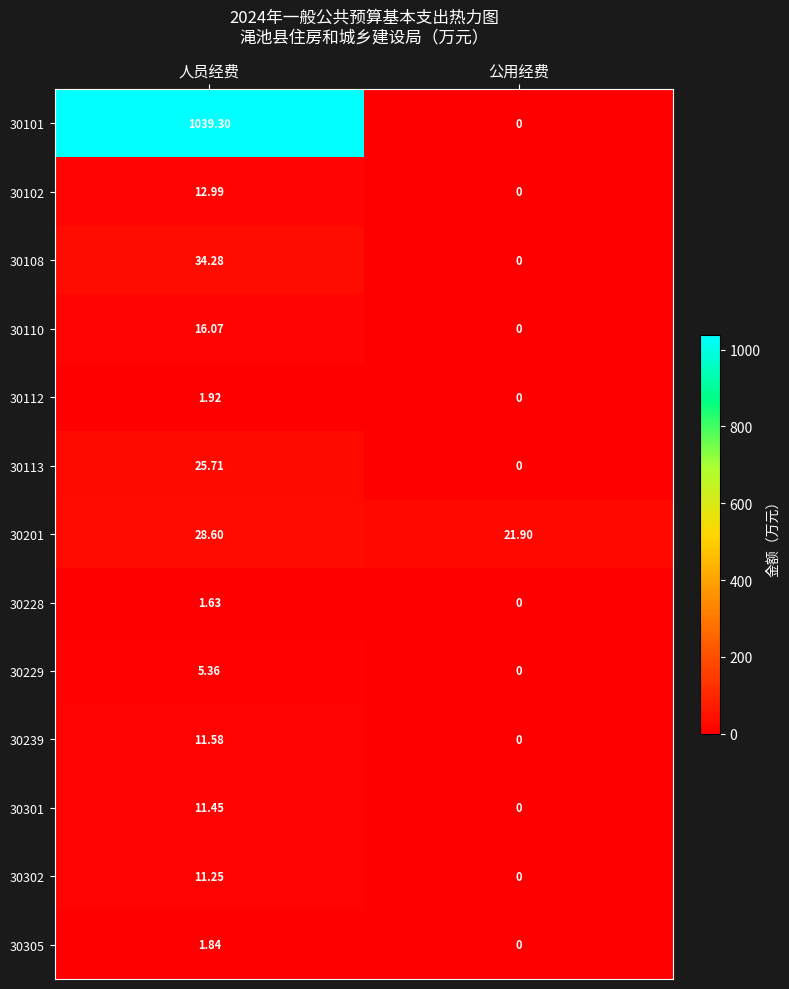

At which category is the sum across all series the highest?

人员经费